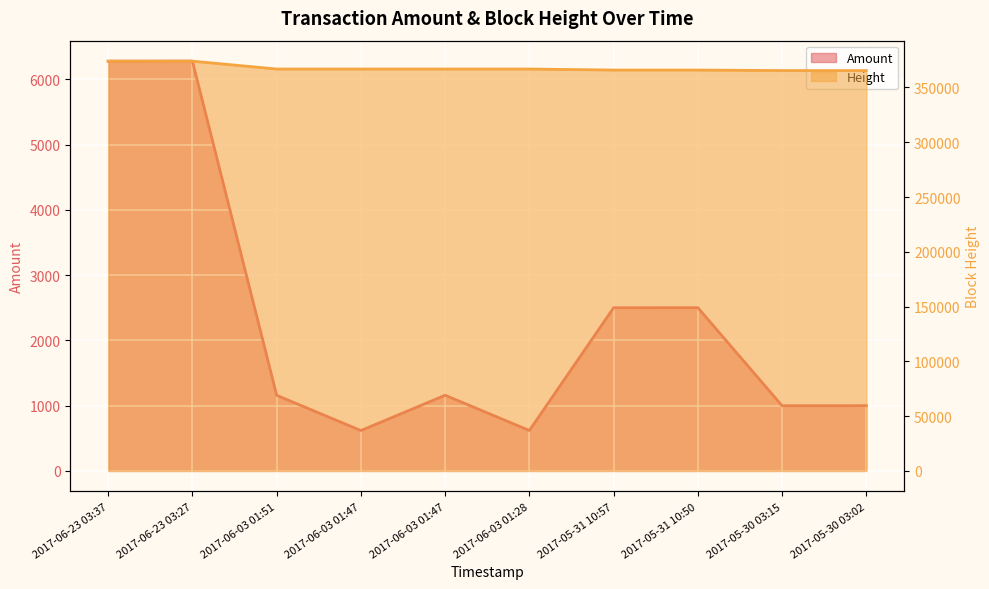

How many series are shown in this chart?

2